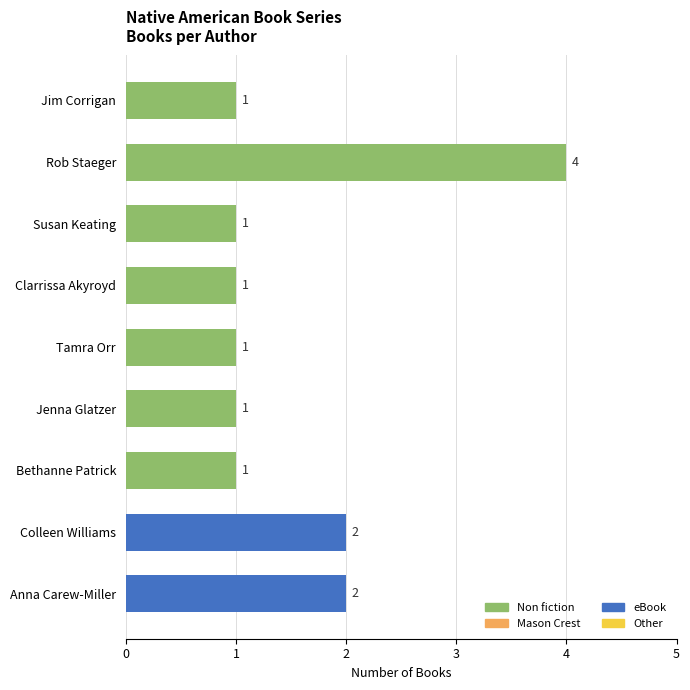

The chart shows a value of 1 at Jim Corrigan. True or false?

True